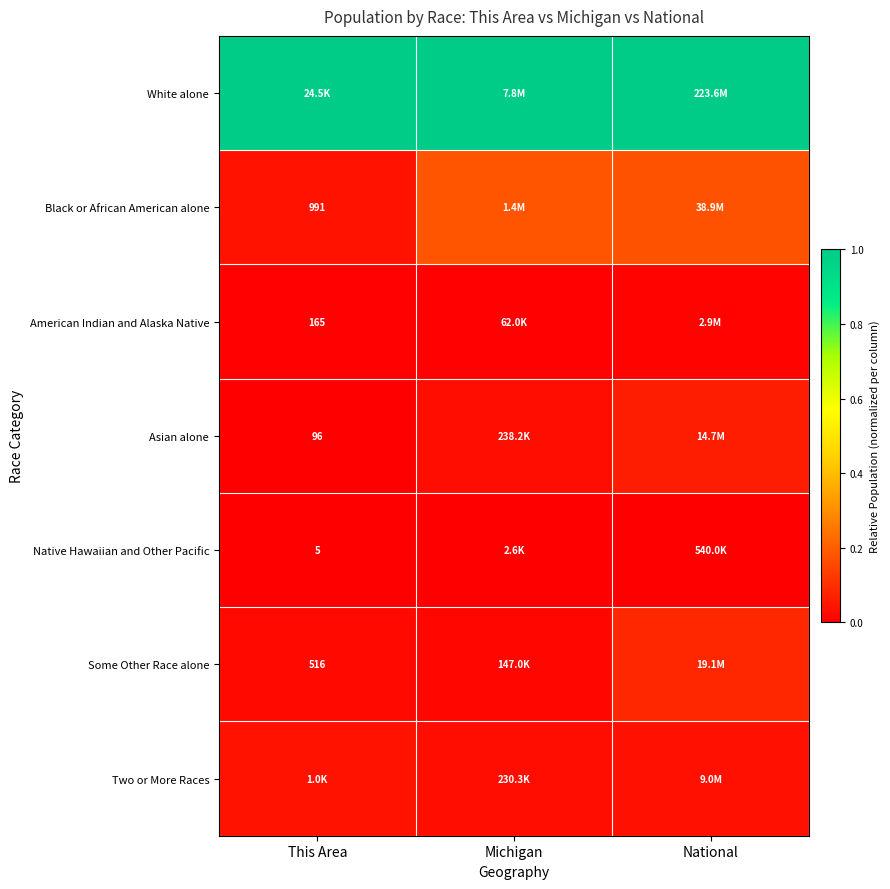

What is the sum of the White alone values at National and Michigan?

2.0